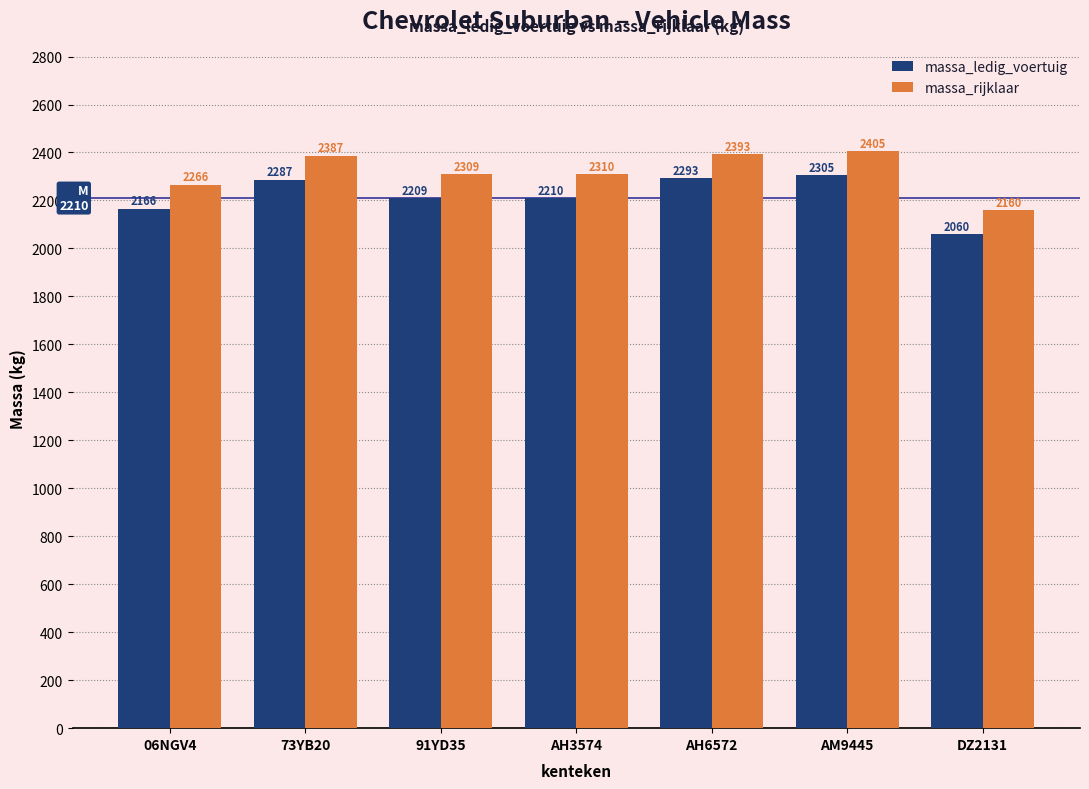

Reading left to right, what are all the values shown in this chart?

massa_ledig_voertuig: 06NGV4=2166	73YB20=2287	91YD35=2209	AH3574=2210	AH6572=2293	AM9445=2305	DZ2131=2060
massa_rijklaar: 06NGV4=2266	73YB20=2387	91YD35=2309	AH3574=2310	AH6572=2393	AM9445=2405	DZ2131=2160